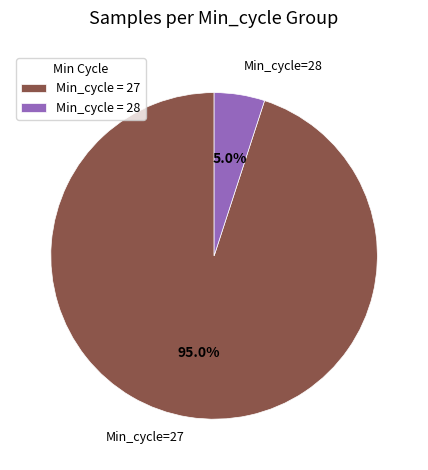

How many slices are in this pie chart?

2